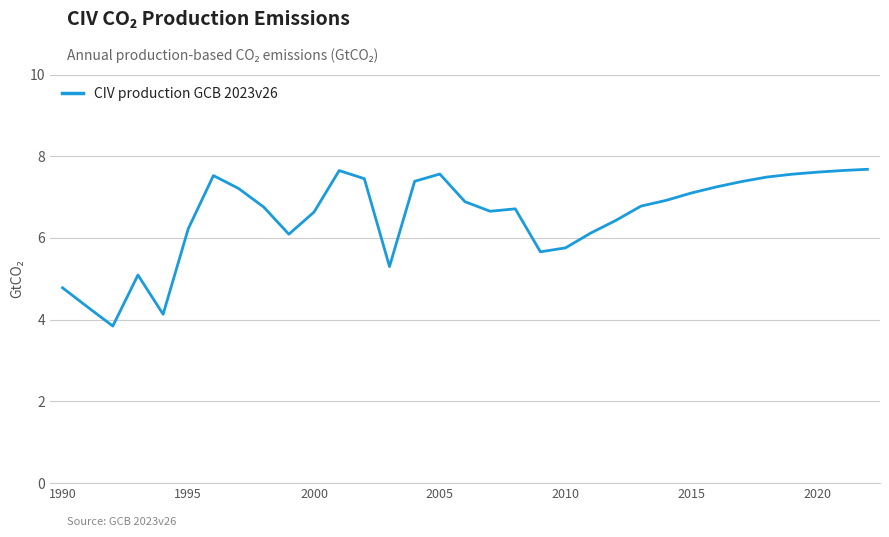

What is the minimum value shown in the chart?

3.8